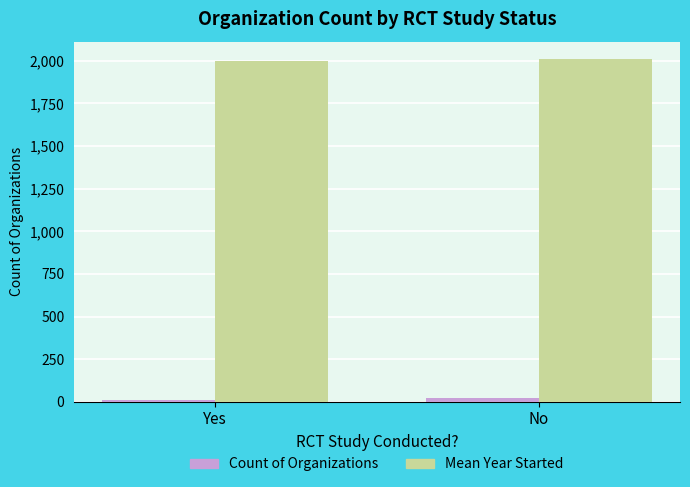

What is the maximum value shown in the chart?

2012